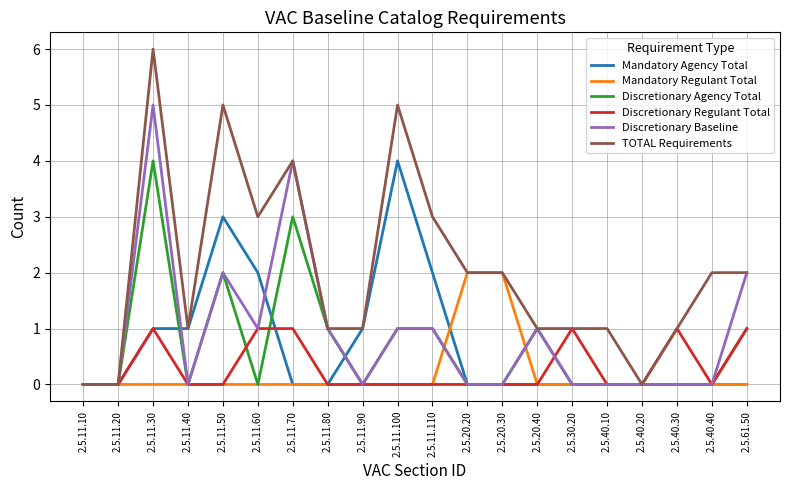

True or false: Discretionary Agency Total and Mandatory Regulant Total intersect in this chart.

True